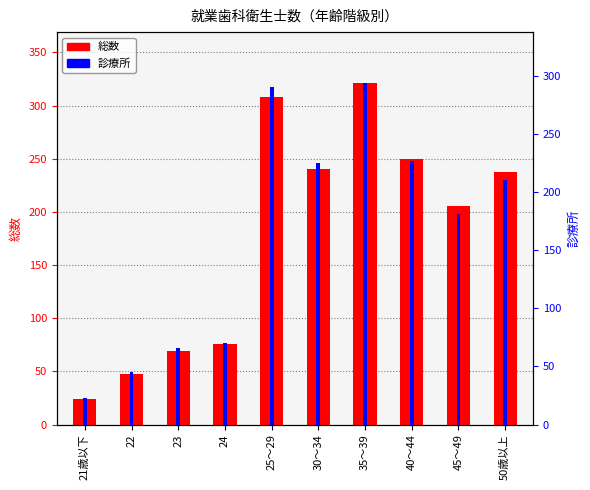

What is the spread (max minus min) of values at 45～49?

25